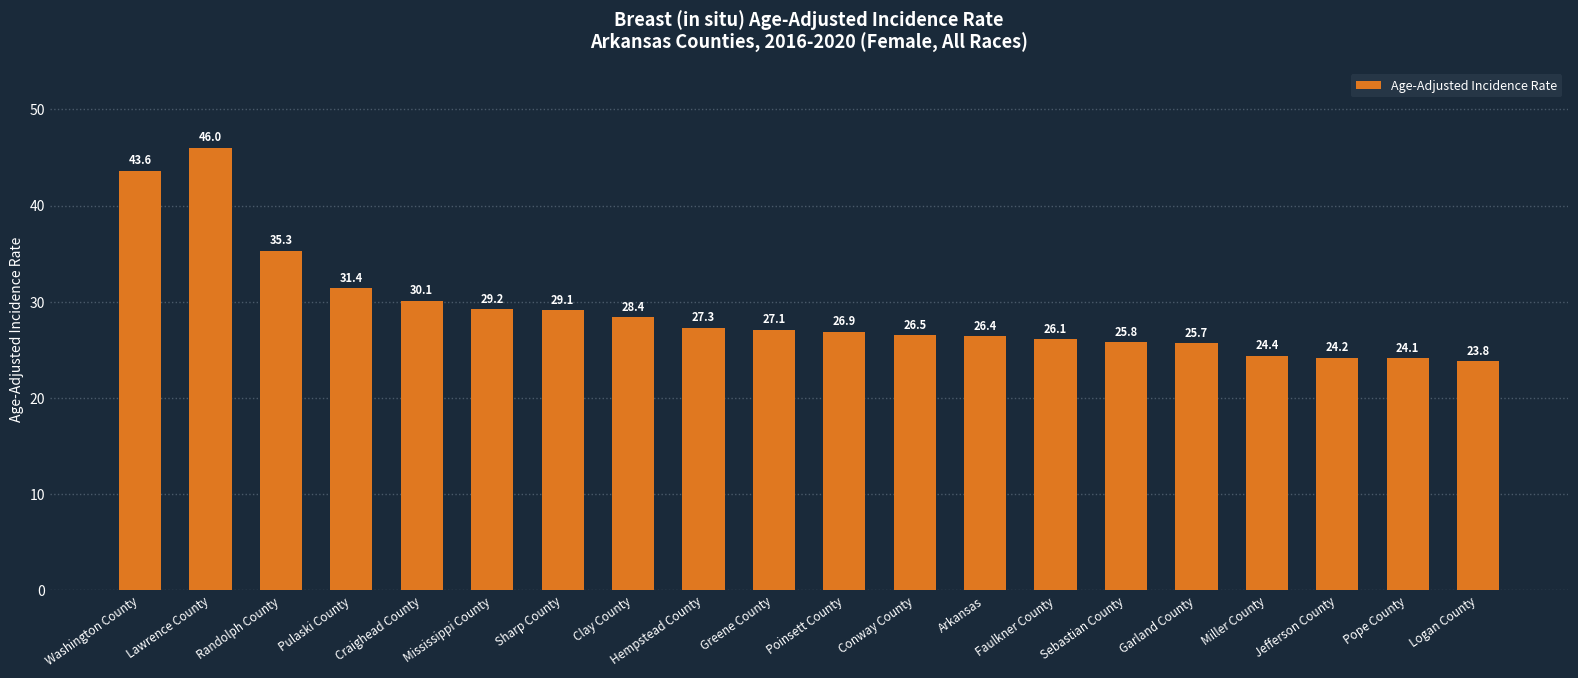

Where is the data nearest to the value 34?

Randolph County